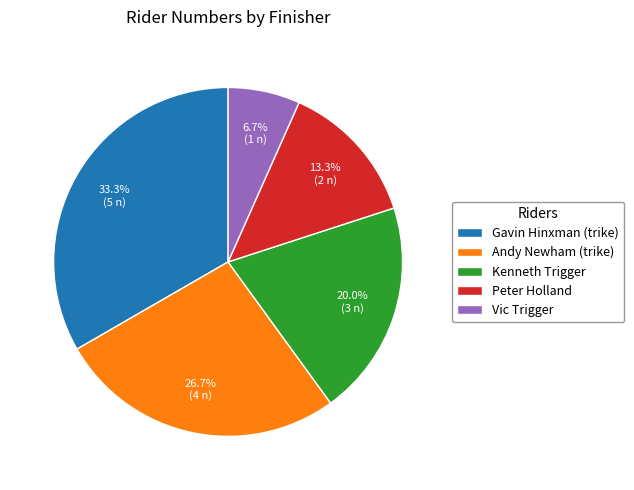

Is there a majority slice in this chart?

No